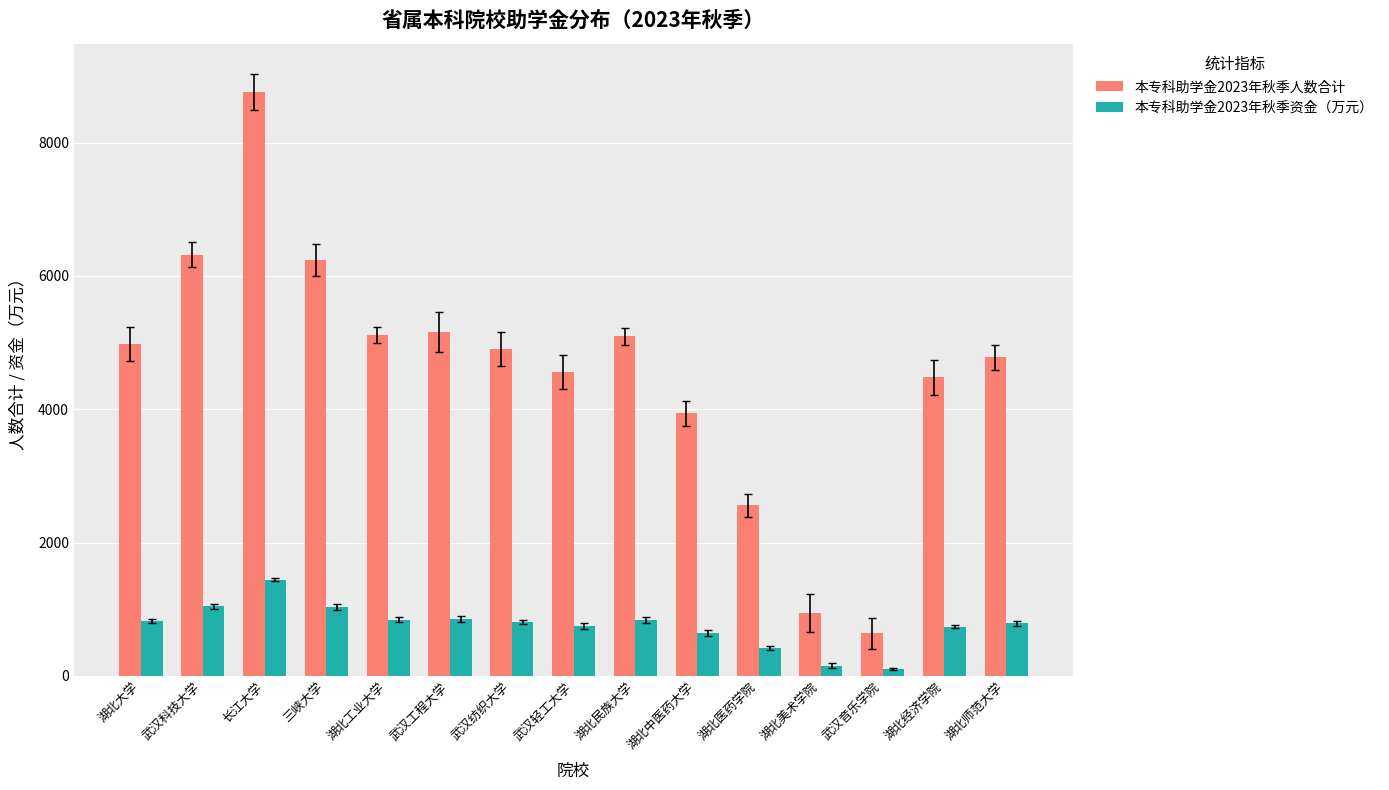

At which category does the chart reach its peak across all series?

长江大学